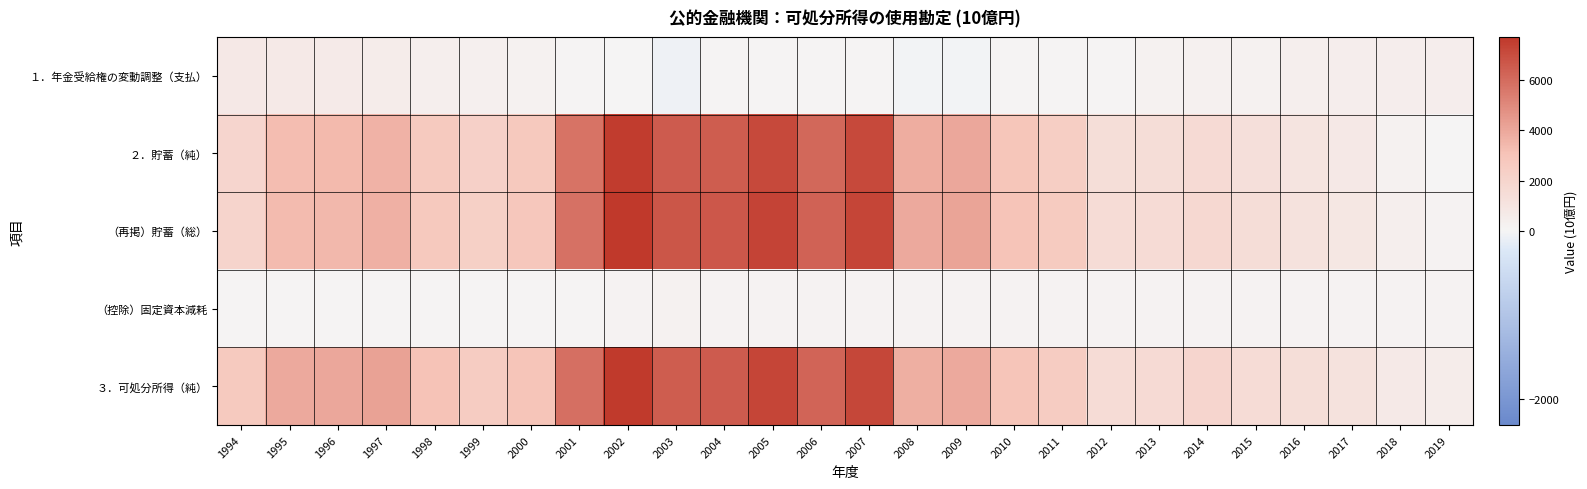

Reading left to right, list all the values displayed in this chart.

１．年金受給権の変動調整（支払）: 1994=744.5	1995=672.4	1996=611.2	1997=530.8	1998=414.6	1999=302.1	2000=230.6	2001=97.8	2002=7.2	2003=-56.3	2004=77.4	2005=120.1	2006=120.2	2007=75.6	2008=-28.1	2009=-25.6	2010=82.9	2011=96.6	2012=114.2	2013=230.1	2014=293.1	2015=185.3	2016=368.6	2017=445.0	2018=469.5	2019=450.9
２．貯蓄（純）: 1994=1953.8	1995=3250.3	1996=3389.7	1997=3656.4	1998=2694.7	1999=2230.9	2000=2748.6	2001=5735.5	2002=7575.6	2003=6517.3	2004=6453.7	2005=7151.3	2006=6114.0	2007=7099.5	2008=3788.2	2009=3993.1	2010=2895.6	2011=2460.1	2012=1437.7	2013=1450.0	2014=1643.1	2015=1339.7	2016=1029.0	2017=722.6	2018=236.7	2019=51.1
（再掲）貯蓄（総）: 1994=2016.2	1995=3311.3	1996=3450.0	1997=3718.8	1998=2763.7	1999=2308.9	2000=2835.9	2001=5827.3	2002=7696.1	2003=6708.5	2004=6622.9	2005=7310.9	2006=6255.4	2007=7233.2	2008=3934.5	2009=4138.6	2010=3032.2	2011=2587.9	2012=1560.6	2013=1571.3	2014=1764.9	2015=1461.5	2016=1151.6	2017=845.7	2018=361.4	2019=177.9
（控除）固定資本減耗: 1994=62.4	1995=61.1	1996=60.3	1997=62.4	1998=68.9	1999=78.0	2000=87.3	2001=91.8	2002=120.5	2003=191.1	2004=169.2	2005=159.6	2006=141.4	2007=133.7	2008=146.3	2009=145.5	2010=136.6	2011=127.8	2012=122.9	2013=121.3	2014=121.8	2015=121.8	2016=122.5	2017=123.1	2018=124.7	2019=126.9
３．可処分所得（純）: 1994=2698.3	1995=3922.6	1996=4000.9	1997=4187.2	1998=3109.3	1999=2533.0	2000=2979.2	2001=5833.3	2002=7582.9	2003=6461.0	2004=6531.0	2005=7271.4	2006=6234.2	2007=7175.1	2008=3760.2	2009=3967.4	2010=2978.5	2011=2556.7	2012=1551.8	2013=1680.0	2014=1936.3	2015=1525.0	2016=1397.6	2017=1167.6	2018=706.2	2019=502.0